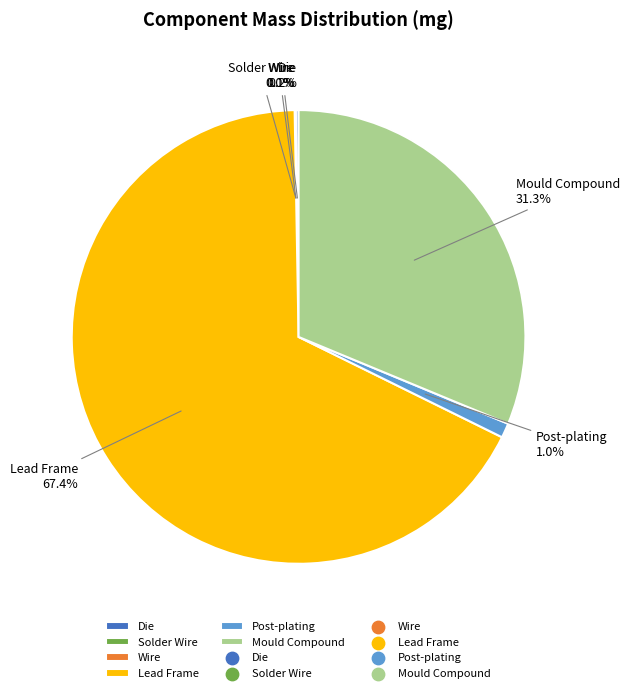

Which category has the biggest portion of the pie?

Lead Frame